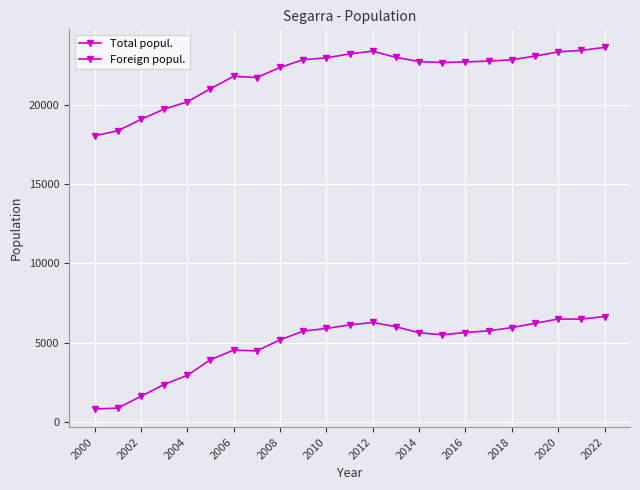

Which series has the largest range (max minus min)?

Foreign popul.